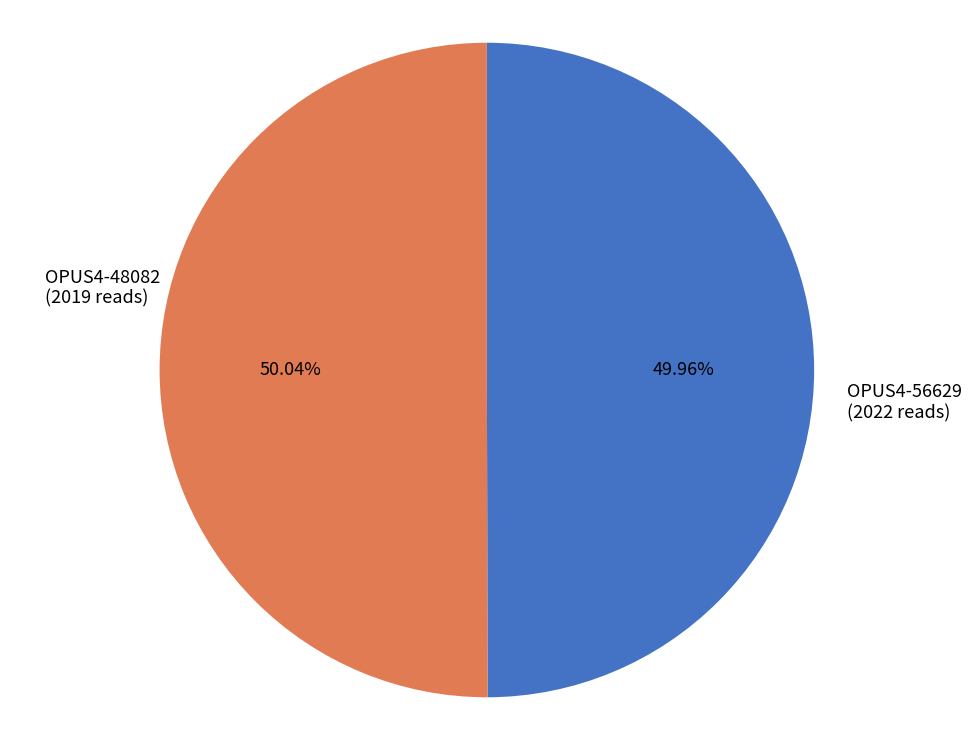

Is there any slice that represents more than half of the pie?

Yes